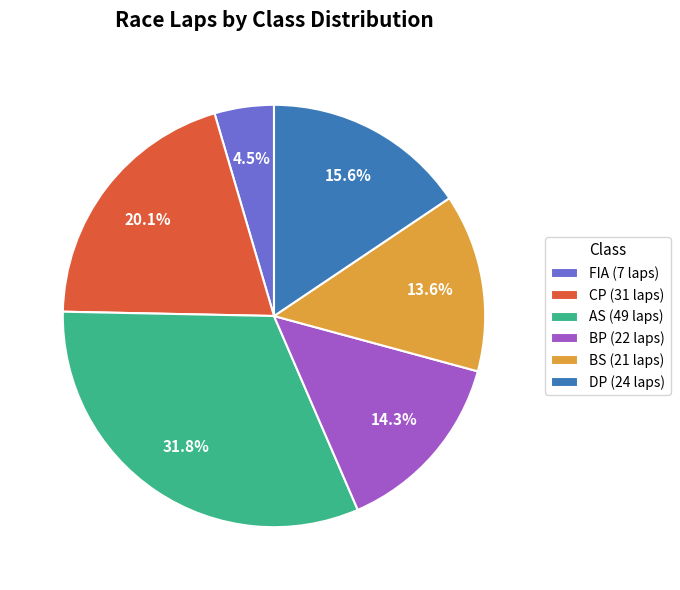

What is the smallest slice in the pie chart?

FIA (7 laps)